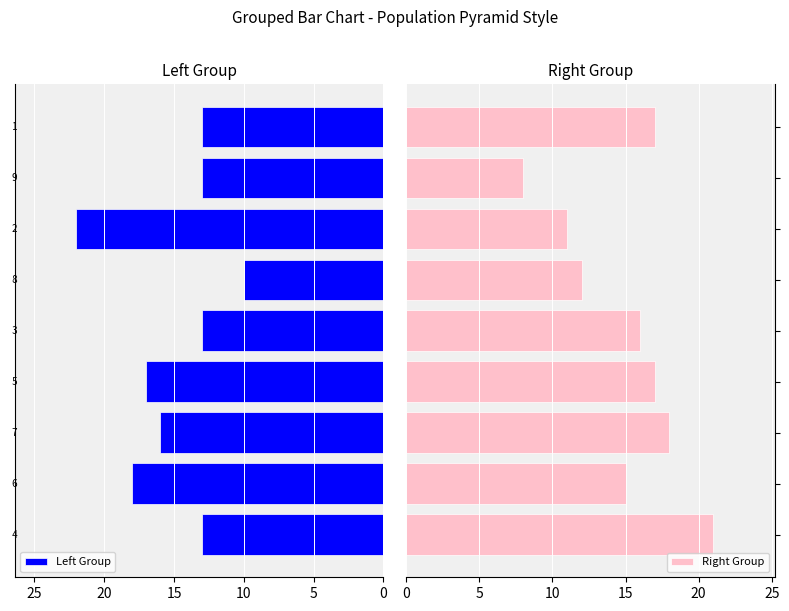

What position from the right is 20?

5